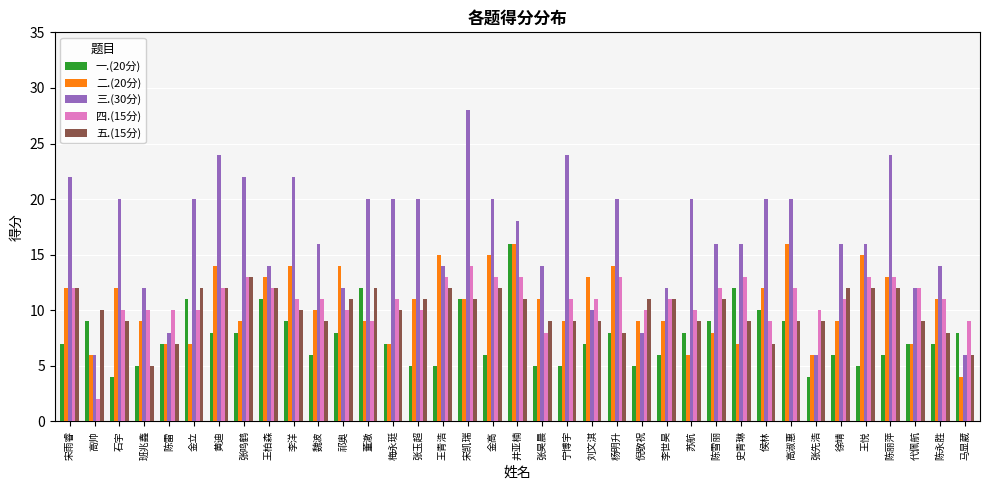

Which series has the largest range (max minus min)?

三.(30分)